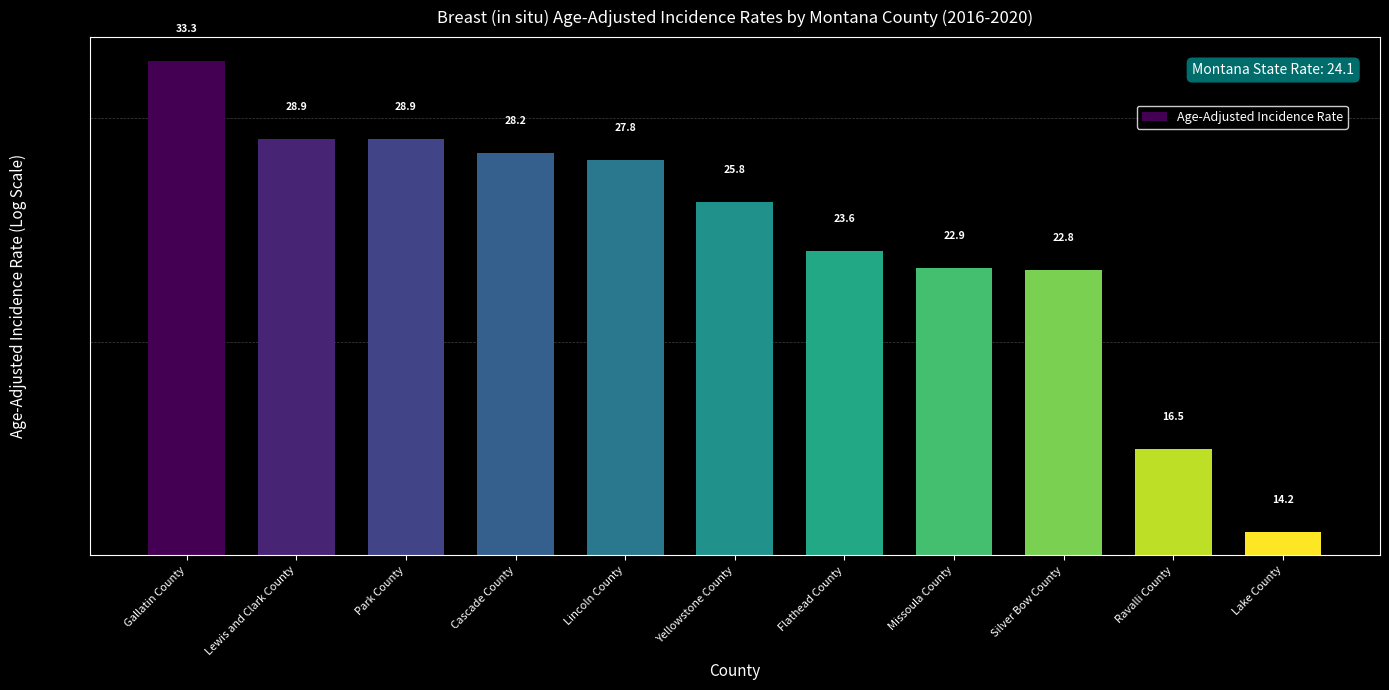

Where is the data nearest to the value 23?

Missoula County